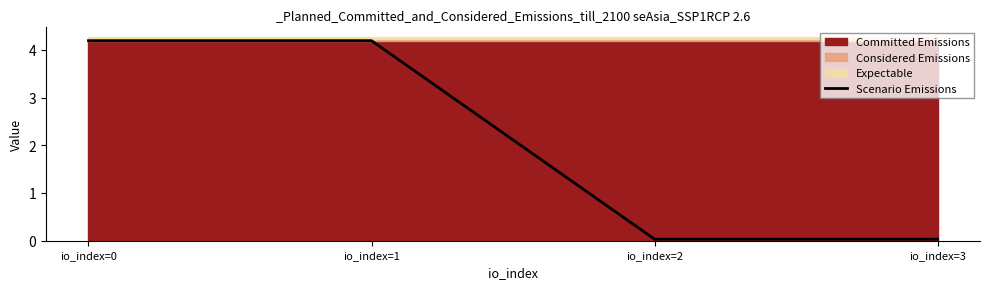

What is the difference between the second highest and second lowest values?

4.2